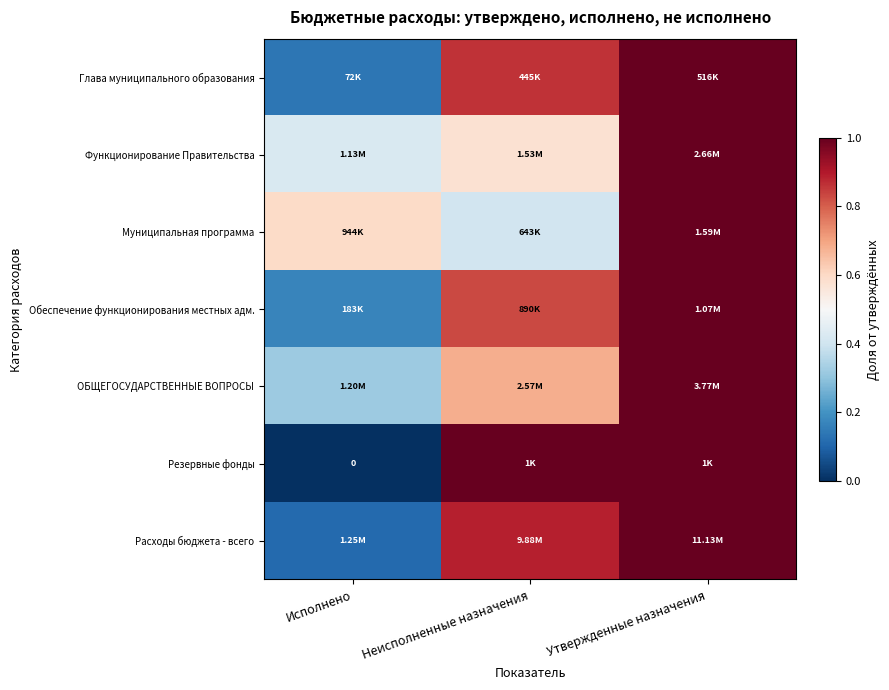

What is the difference between the Функционирование Правительства values at Утвержденные назначения and Неисполненные назначения?

0.4